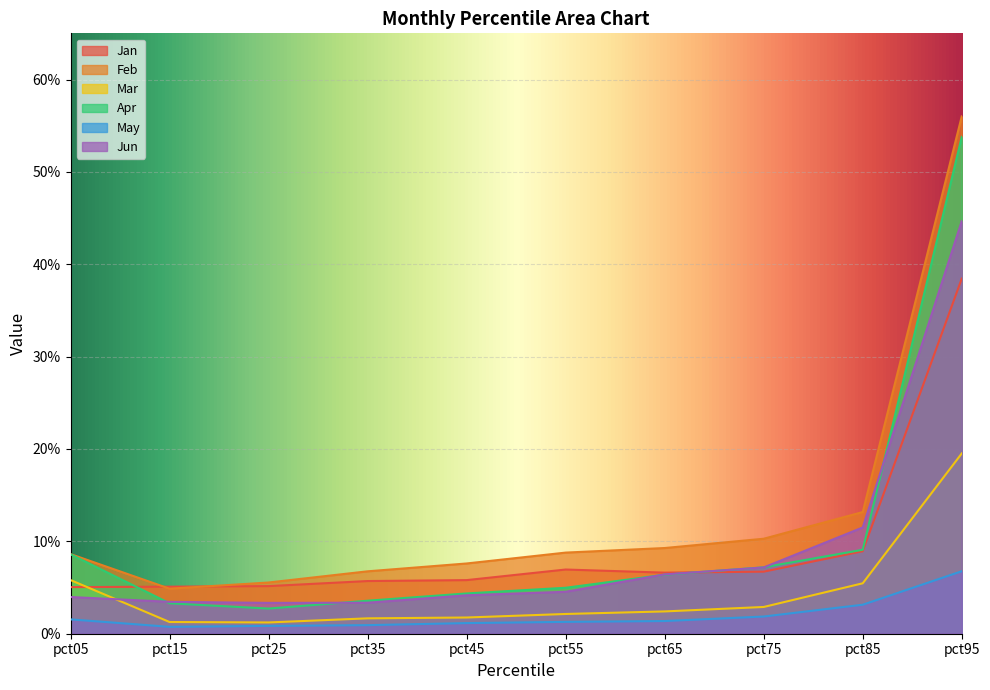

Is it true that May equals 0.0 at pct75?

False